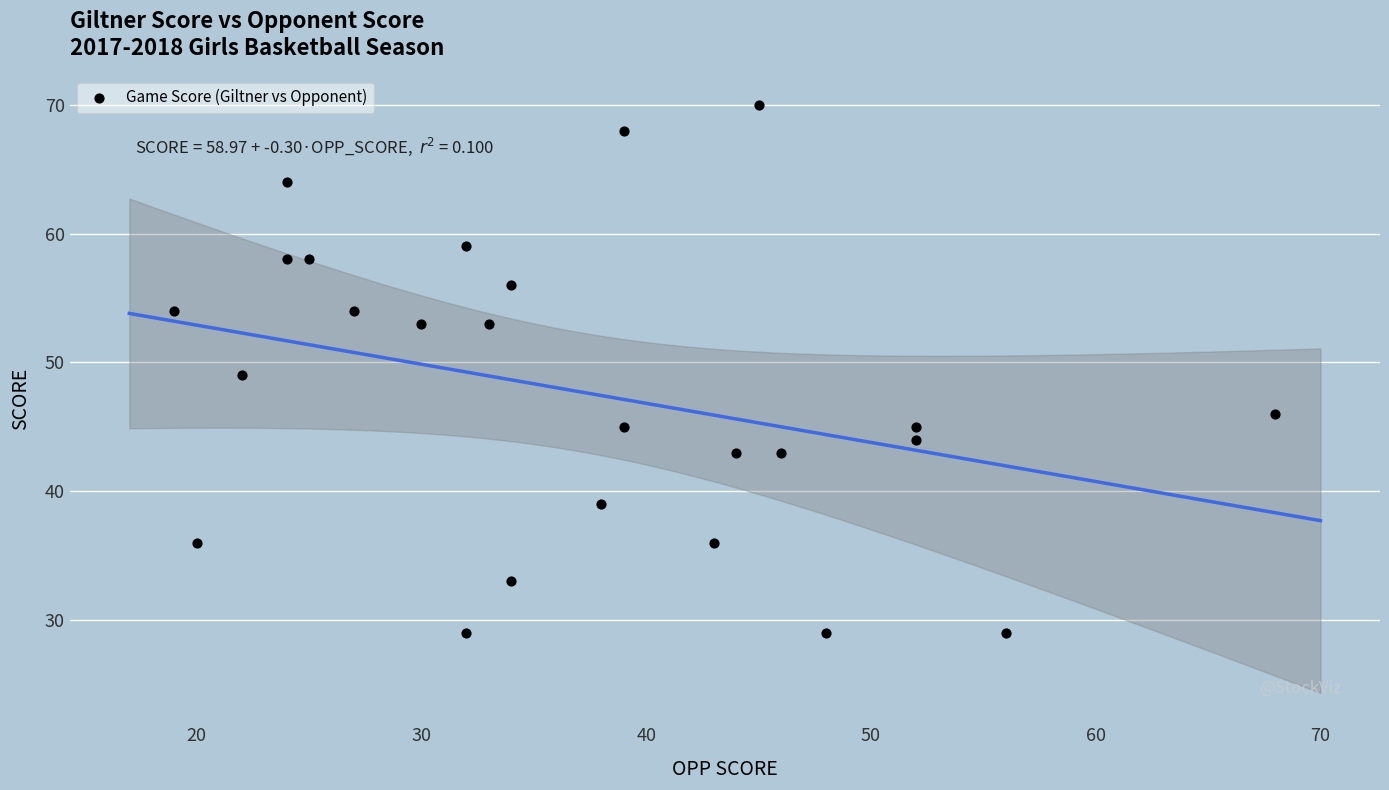

What is the range of Y values (max minus min)?

41